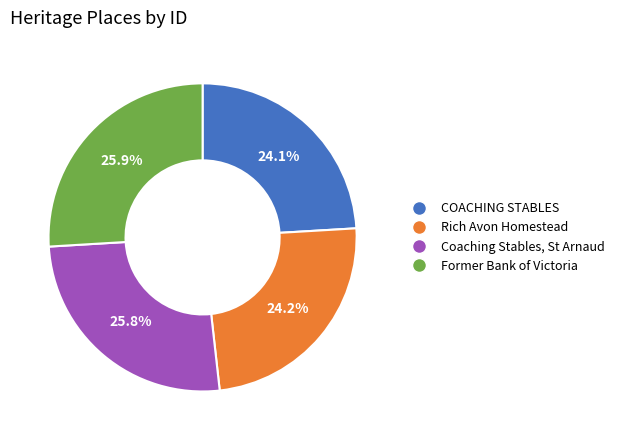

Does any single category account for the majority?

No